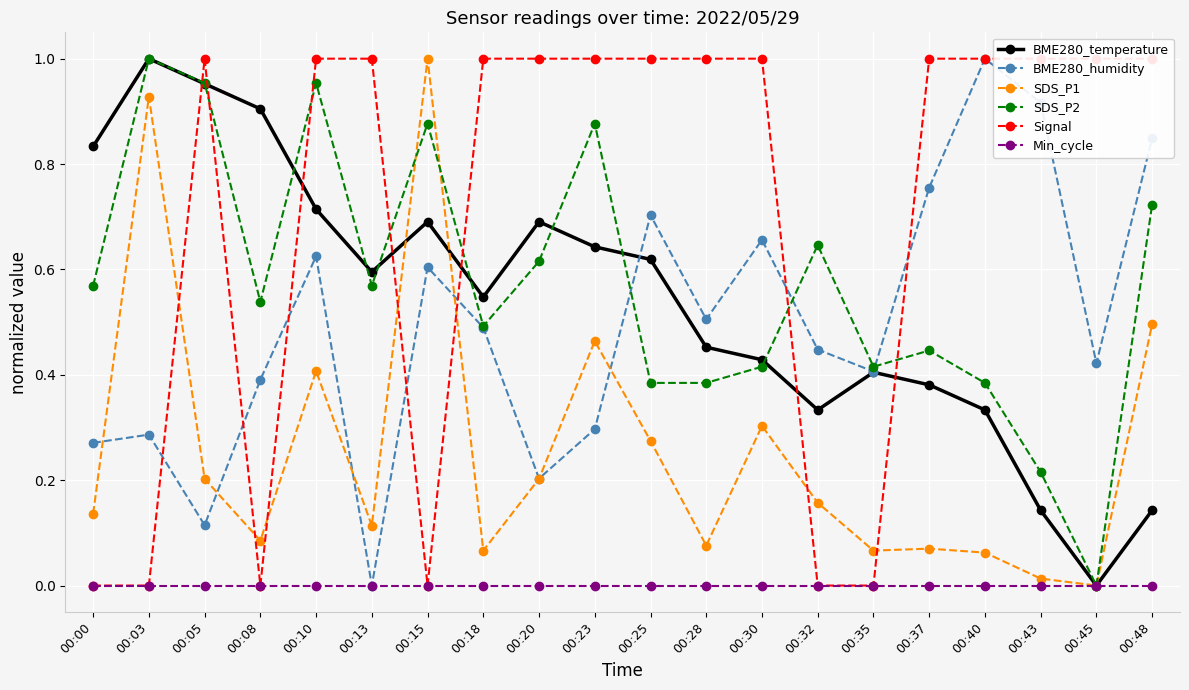

At which label does Signal reach its minimum?

00:00